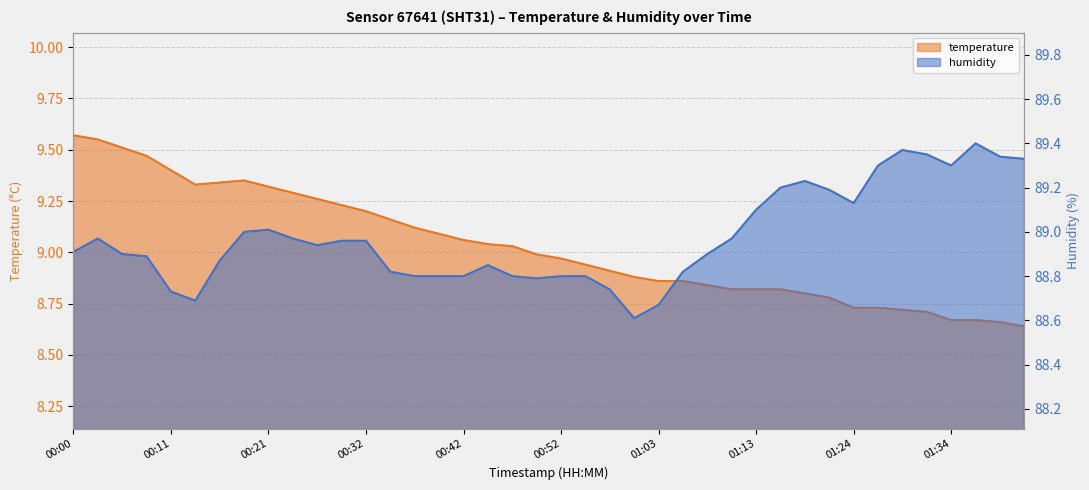

Between 00:47 and 01:03, which is larger?

00:47